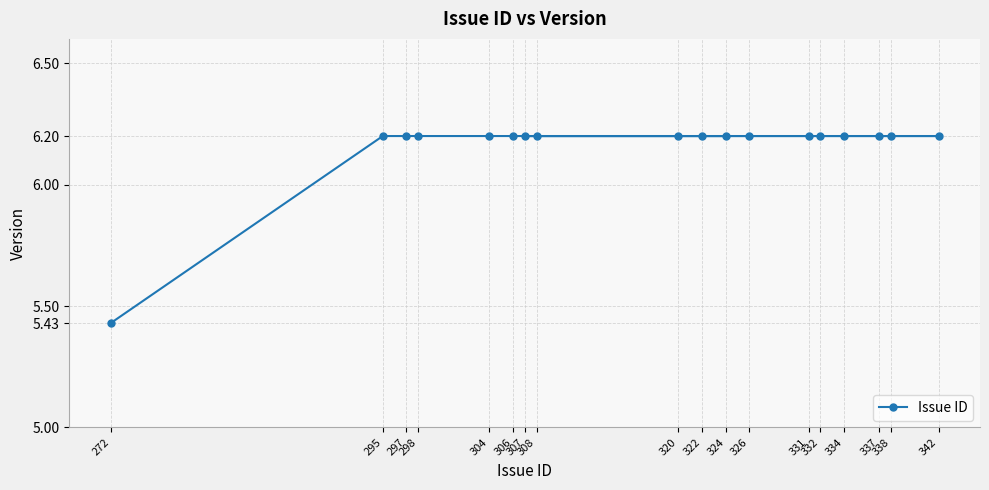

What is the smallest value displayed?

5.4